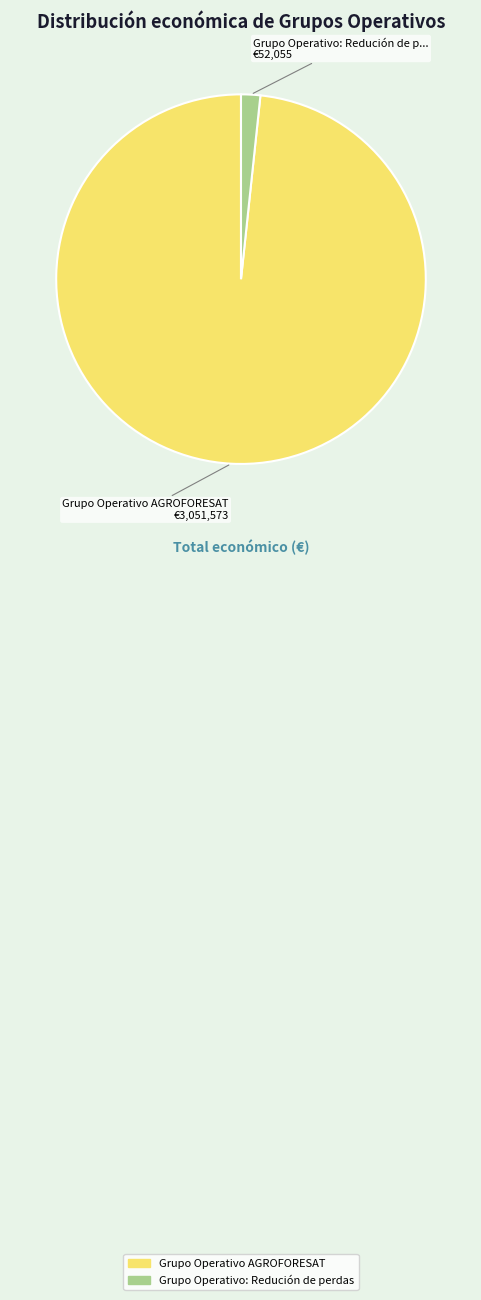

What is the majority slice?

Grupo Operativo AGROFORESAT